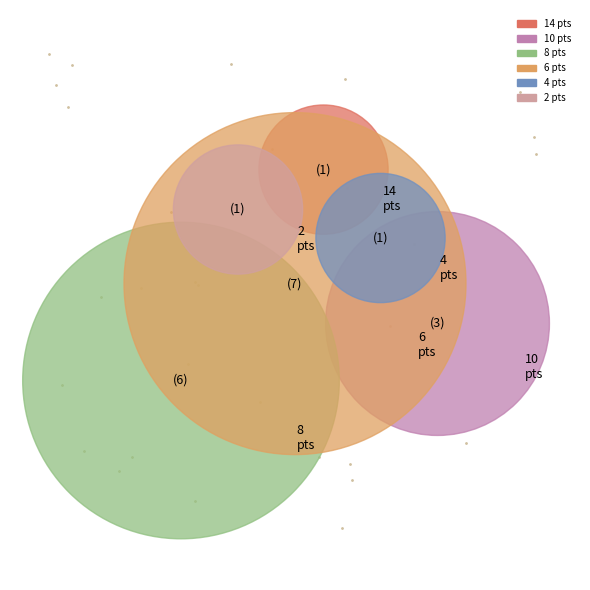

To the nearest percent, what is the average slice percentage?

5%